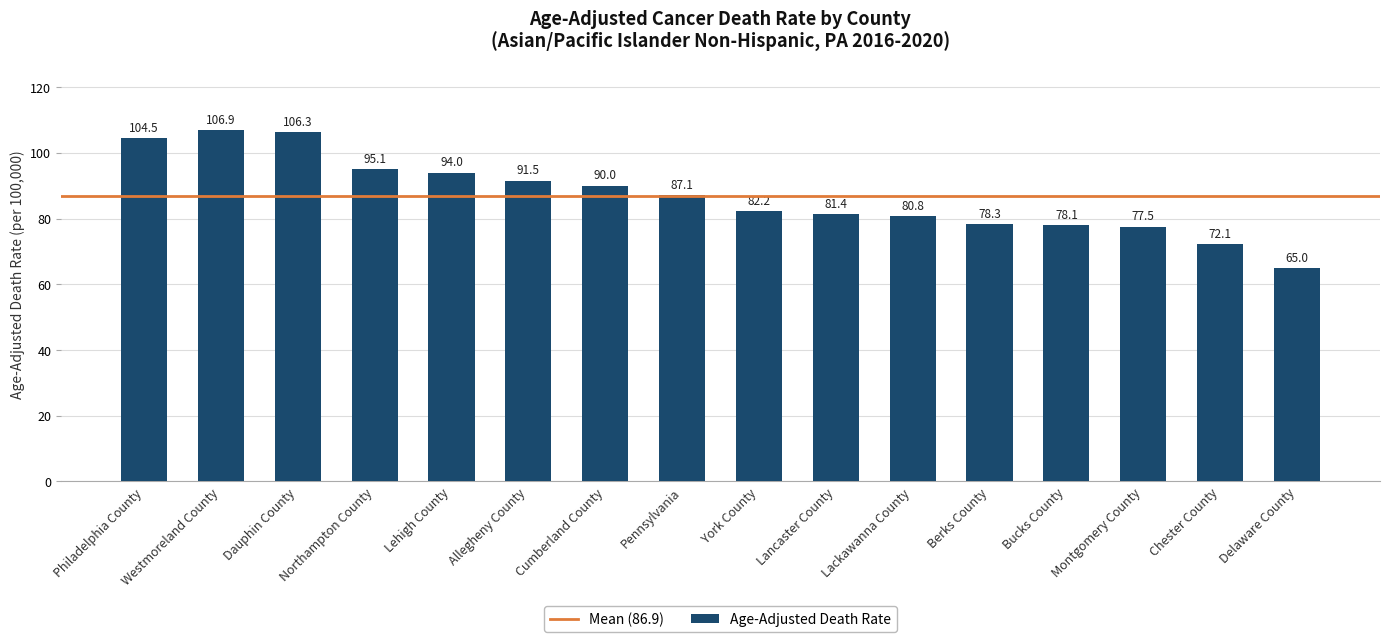

Reading left to right, list all the values displayed in this chart.

Philadelphia County=104.5	Westmoreland County=106.9	Dauphin County=106.3	Northampton County=95.1	Lehigh County=94.0	Allegheny County=91.5	Cumberland County=90.0	Pennsylvania=87.1	York County=82.2	Lancaster County=81.4	Lackawanna County=80.8	Berks County=78.3	Bucks County=78.1	Montgomery County=77.5	Chester County=72.1	Delaware County=65.0